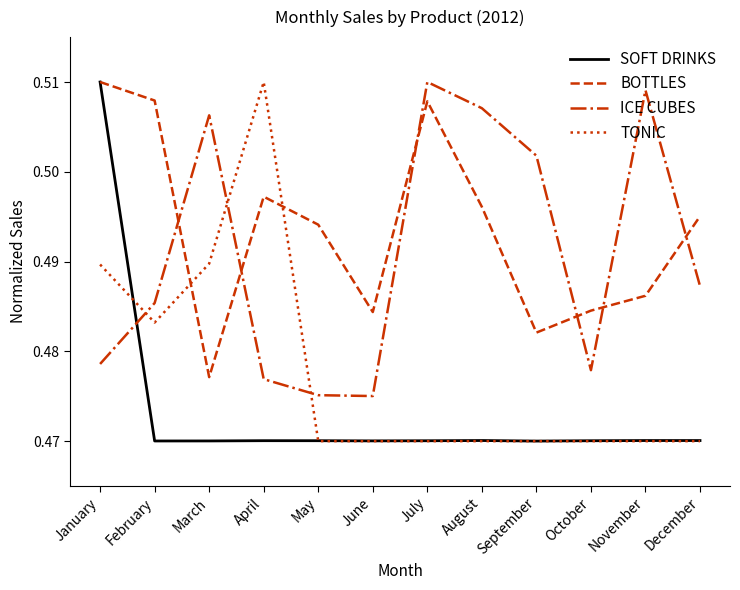

Which series has the largest total across all categories?

BOTTLES